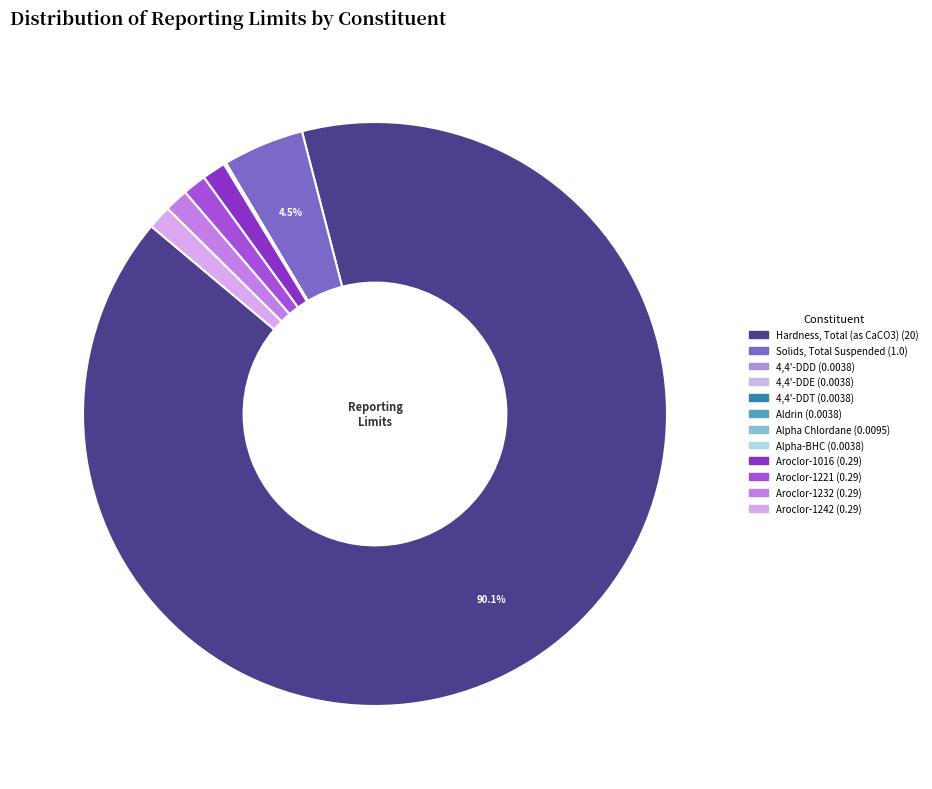

Count the number of slices in the pie.

12